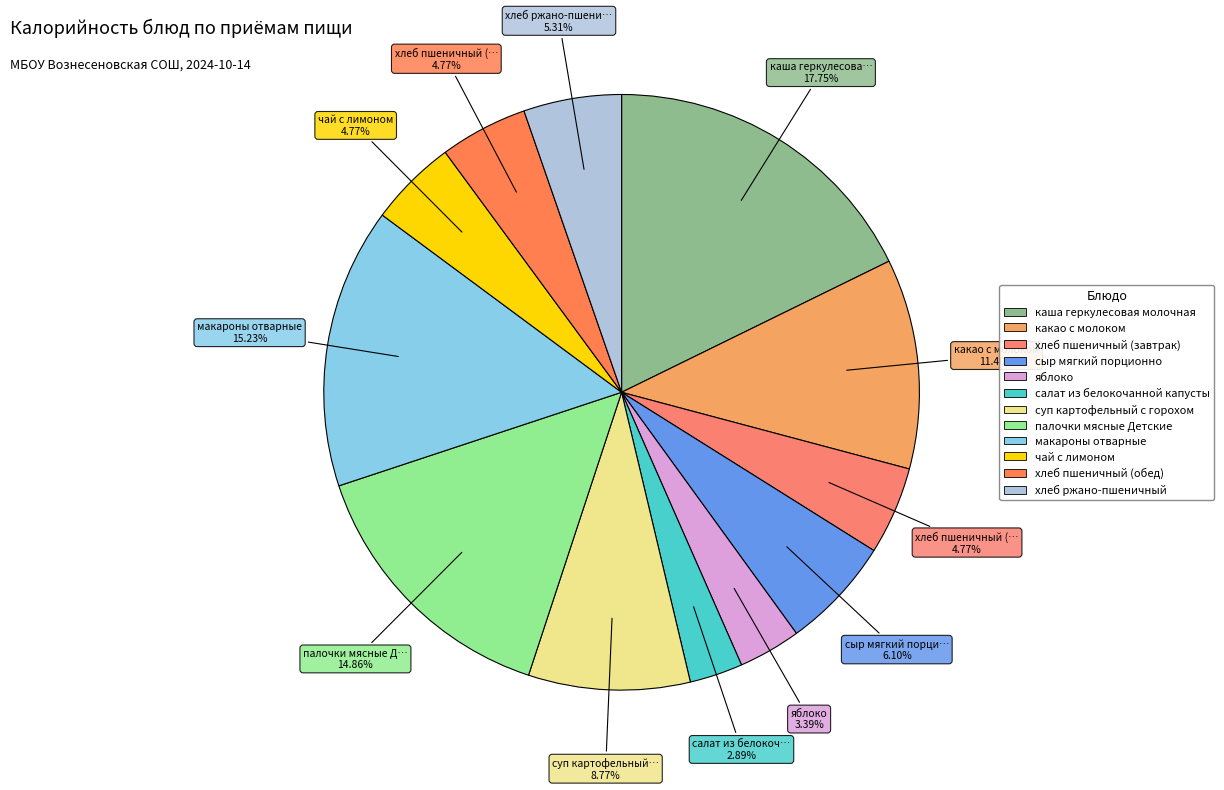

How many slices are in this pie chart?

12